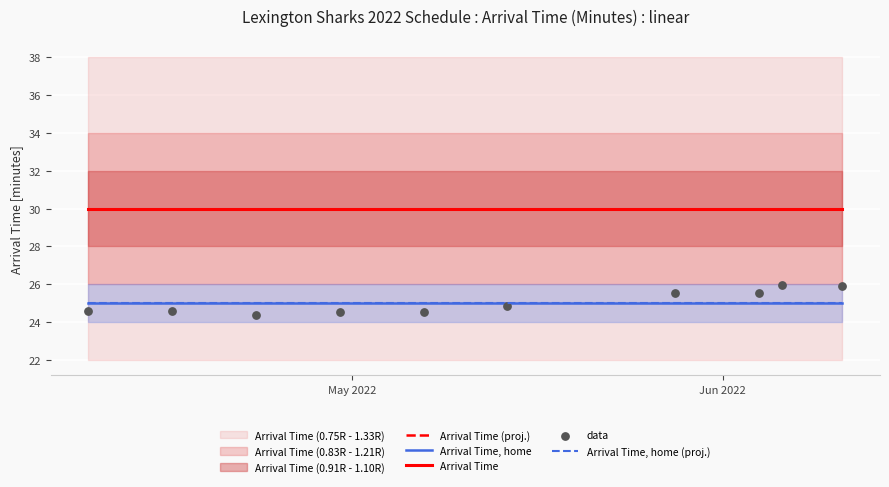

Is the value of Arrival Time at 5 greater than the value of Arrival Time, home at Jun 2022?

Yes